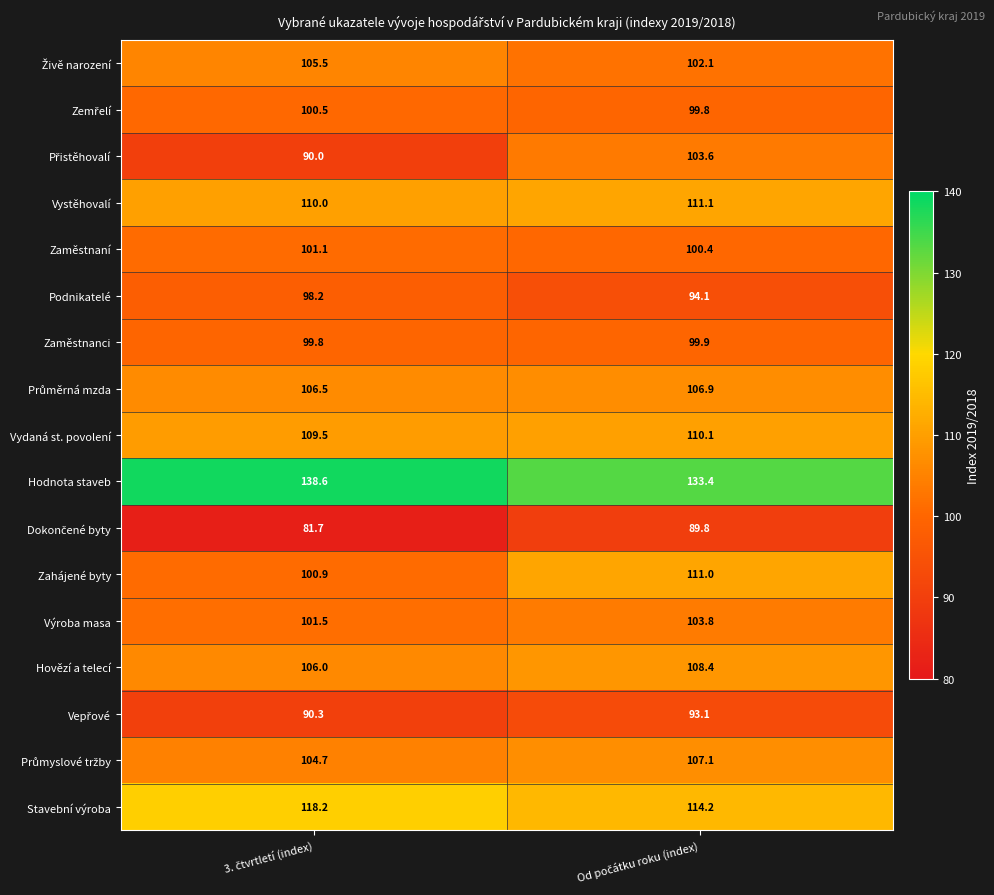

What is the difference between the maximum and minimum values in the Zaměstnaní series?

0.7